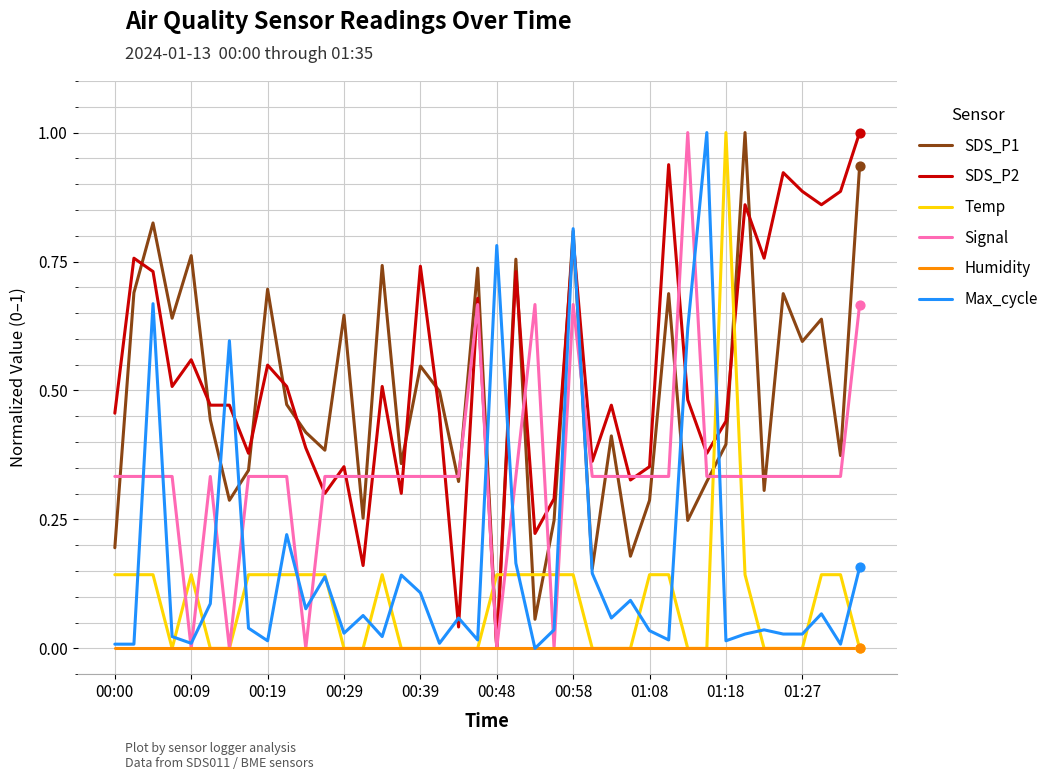

Which series has the largest total across all categories?

SDS_P2